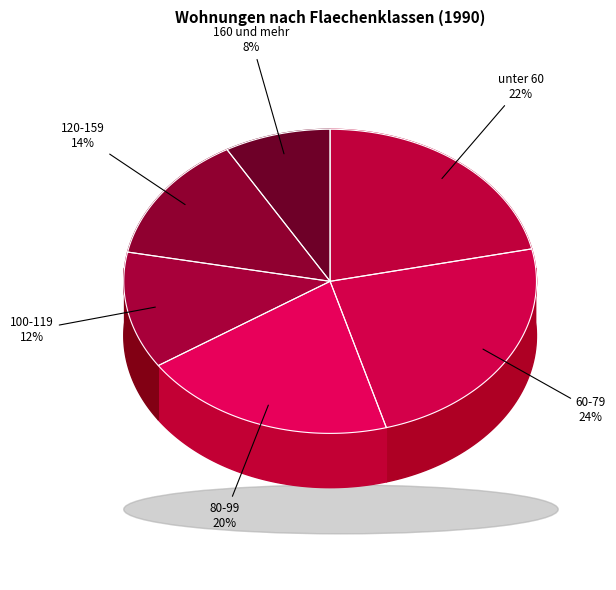

To the nearest percent, what portion does unter 60 represent?

22%